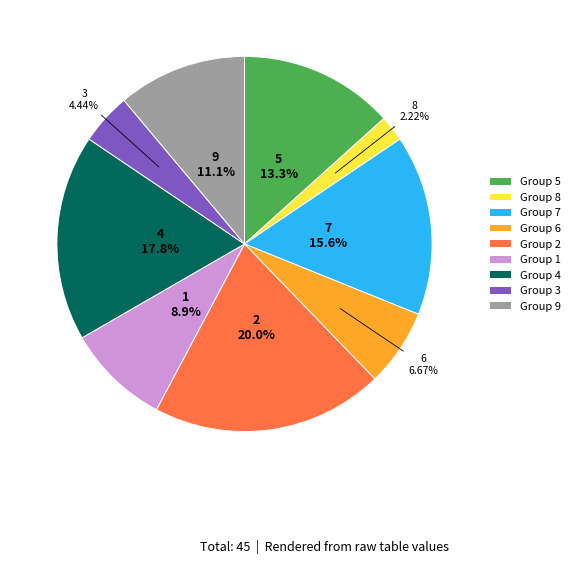

To the nearest percent, what is the average slice percentage?

11%